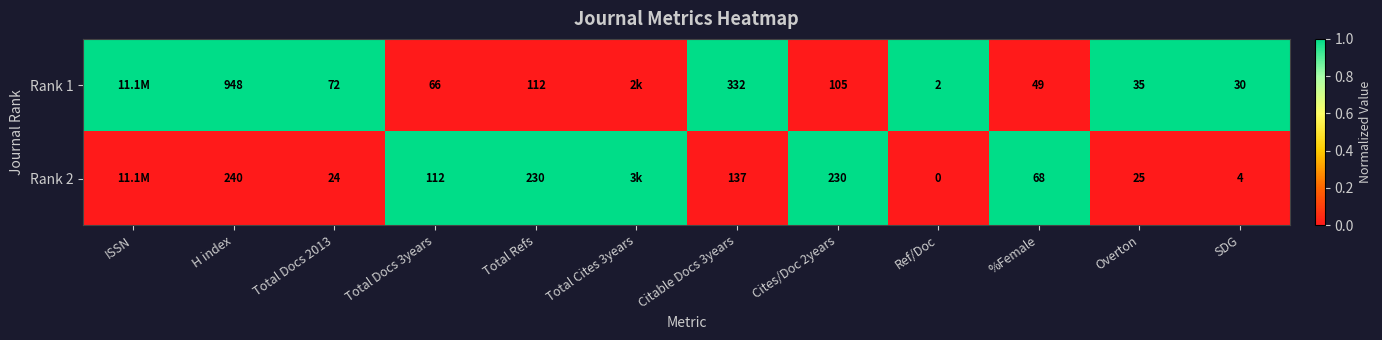

What is the difference between the Rank 2 values at Ref/Doc and Overton?

25